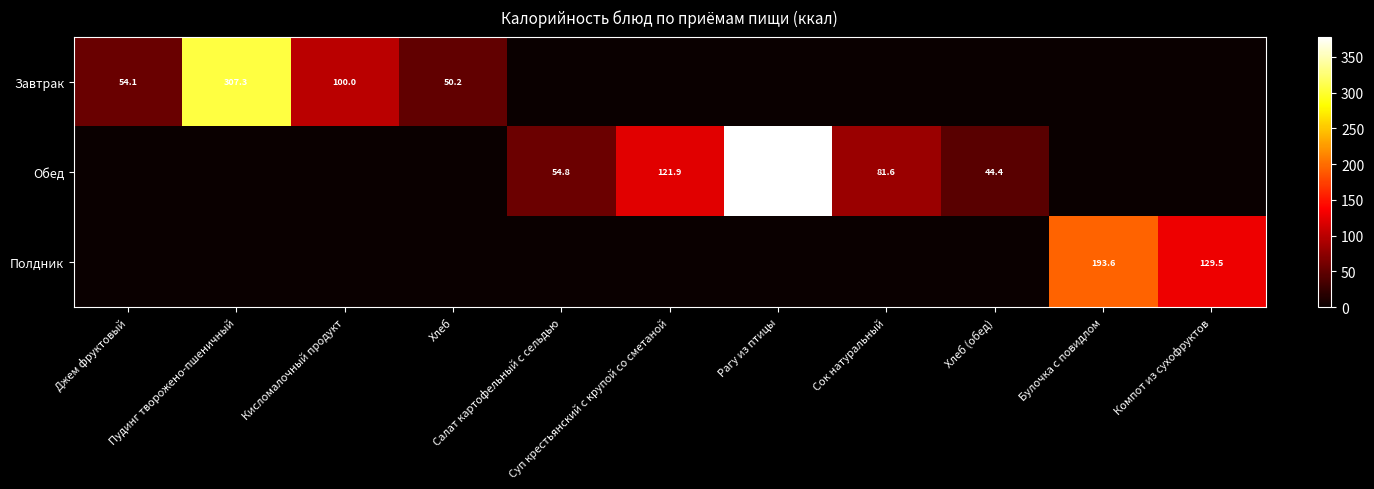

Which series has the largest total across all categories?

Обед